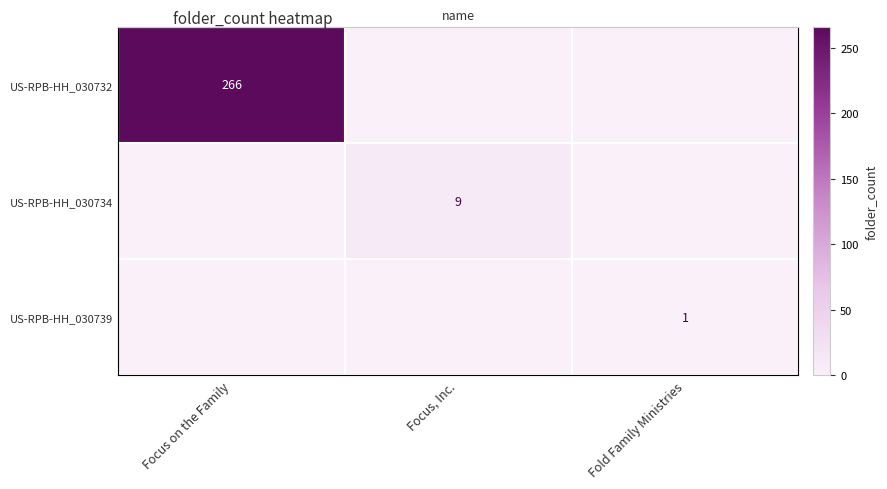

Which label corresponds to the smallest value in the chart?

Focus, Inc.